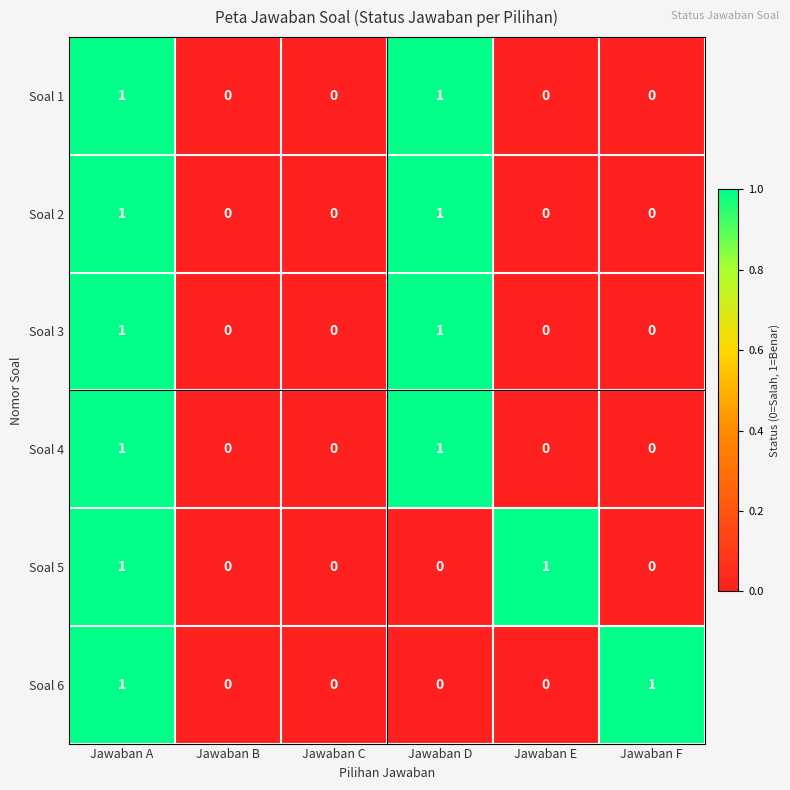

What is the total value across all series at Jawaban D?

4